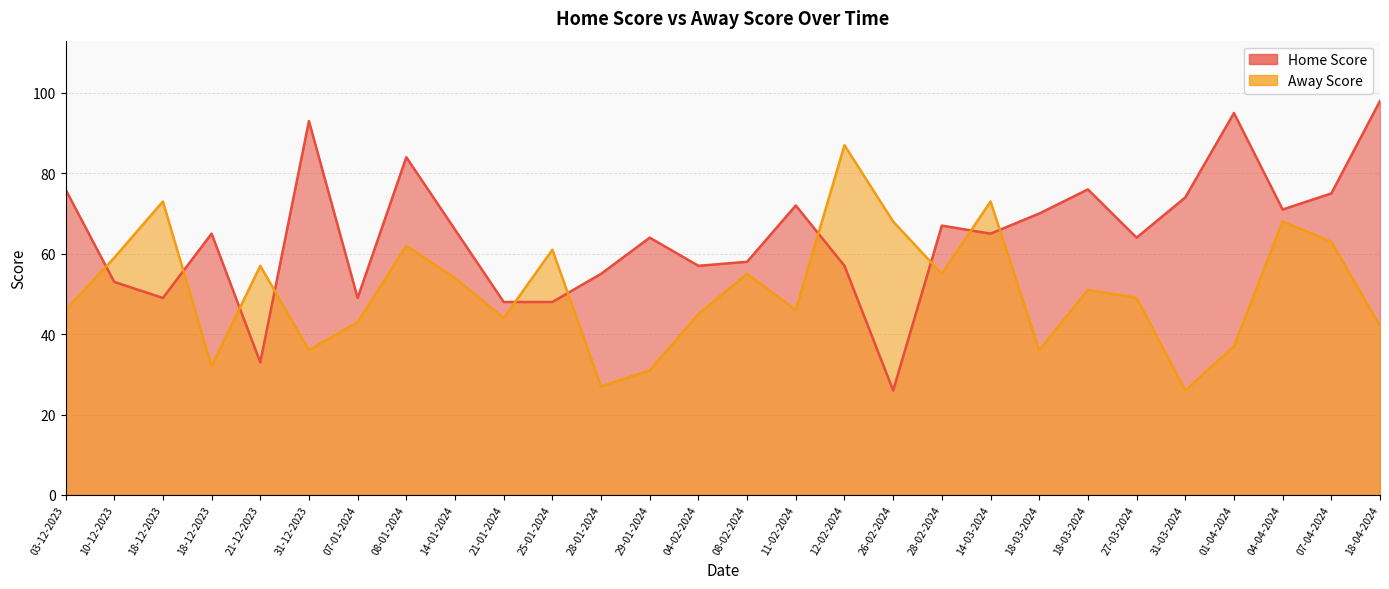

True or false: Home Score has a value of 38 at 08-02-2024.

False